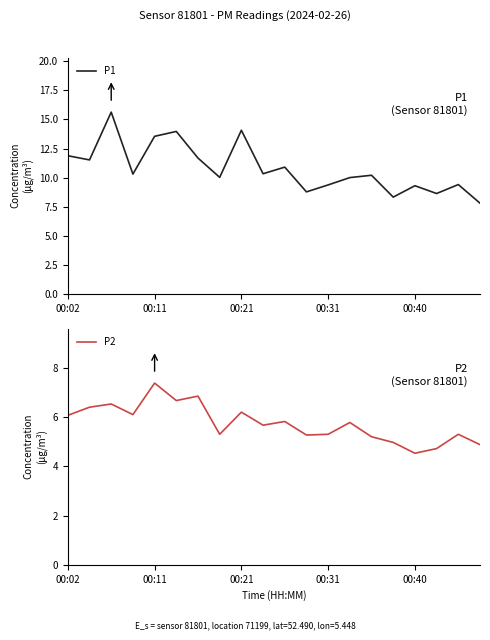

True or false: P1 and P2 cross at least once.

False